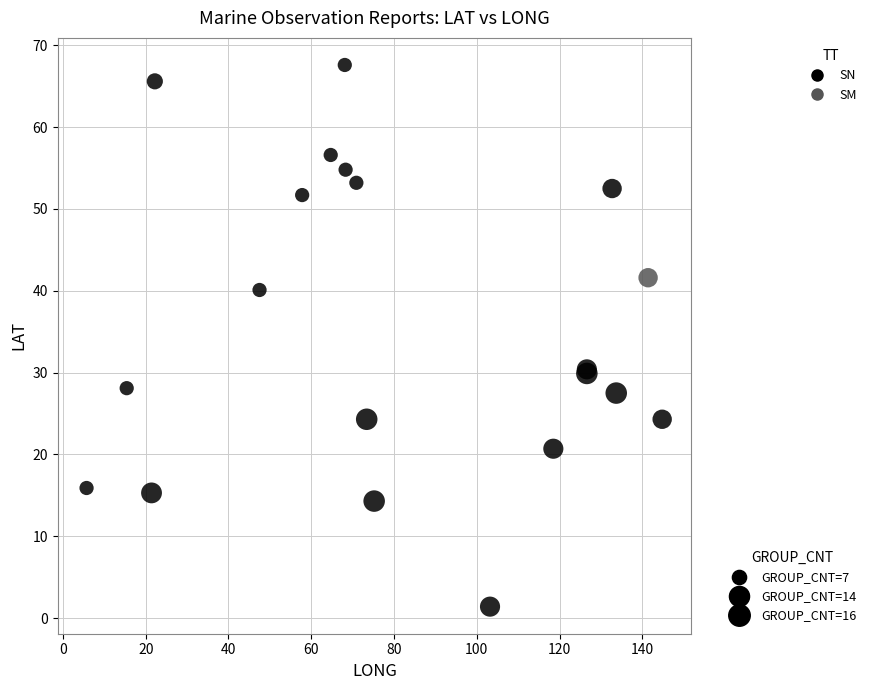

What are all the series names shown in the legend?

SN, SM